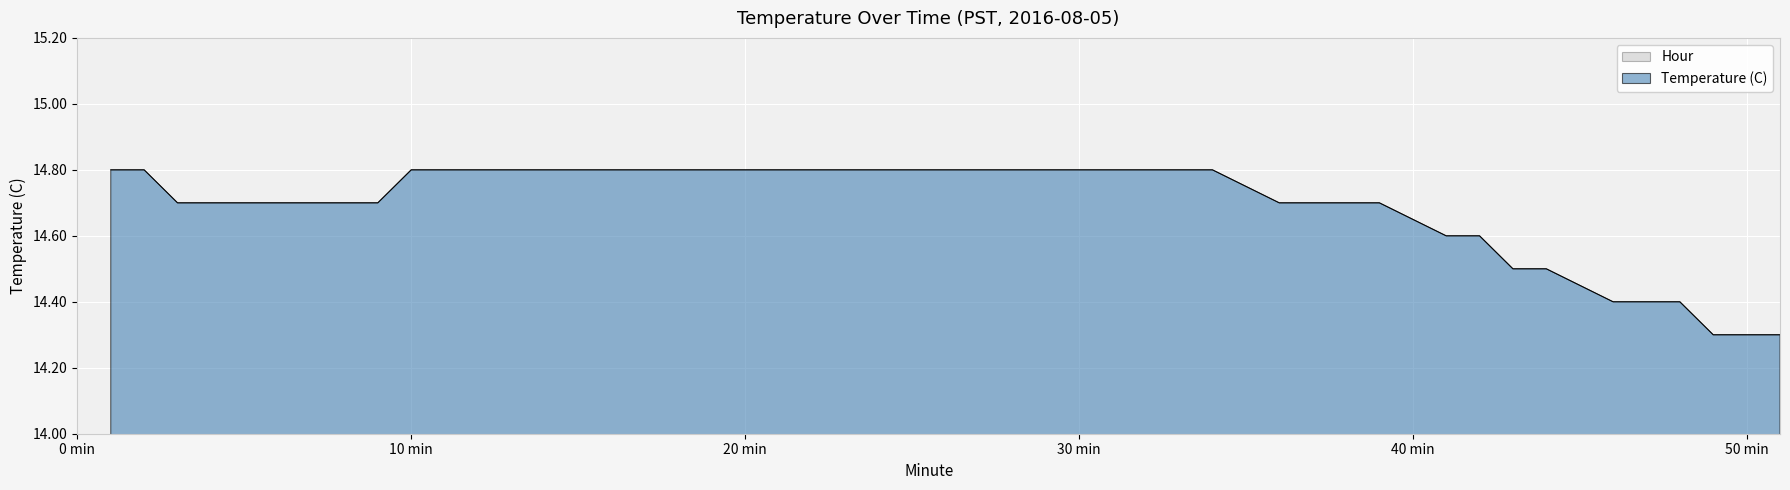

List the labels in order of value, largest first.

1, 2, 10, 12, 13, 14, 16, 17, 18, 19, 21, 22, 23, 24, 26, 27, 28, 29, 31, 32, 33, 34, 3, 4, 6, 7, 9, 36, 37, 38, 39, 41, 42, 43, 44, 46, 47, 48, 49, 51